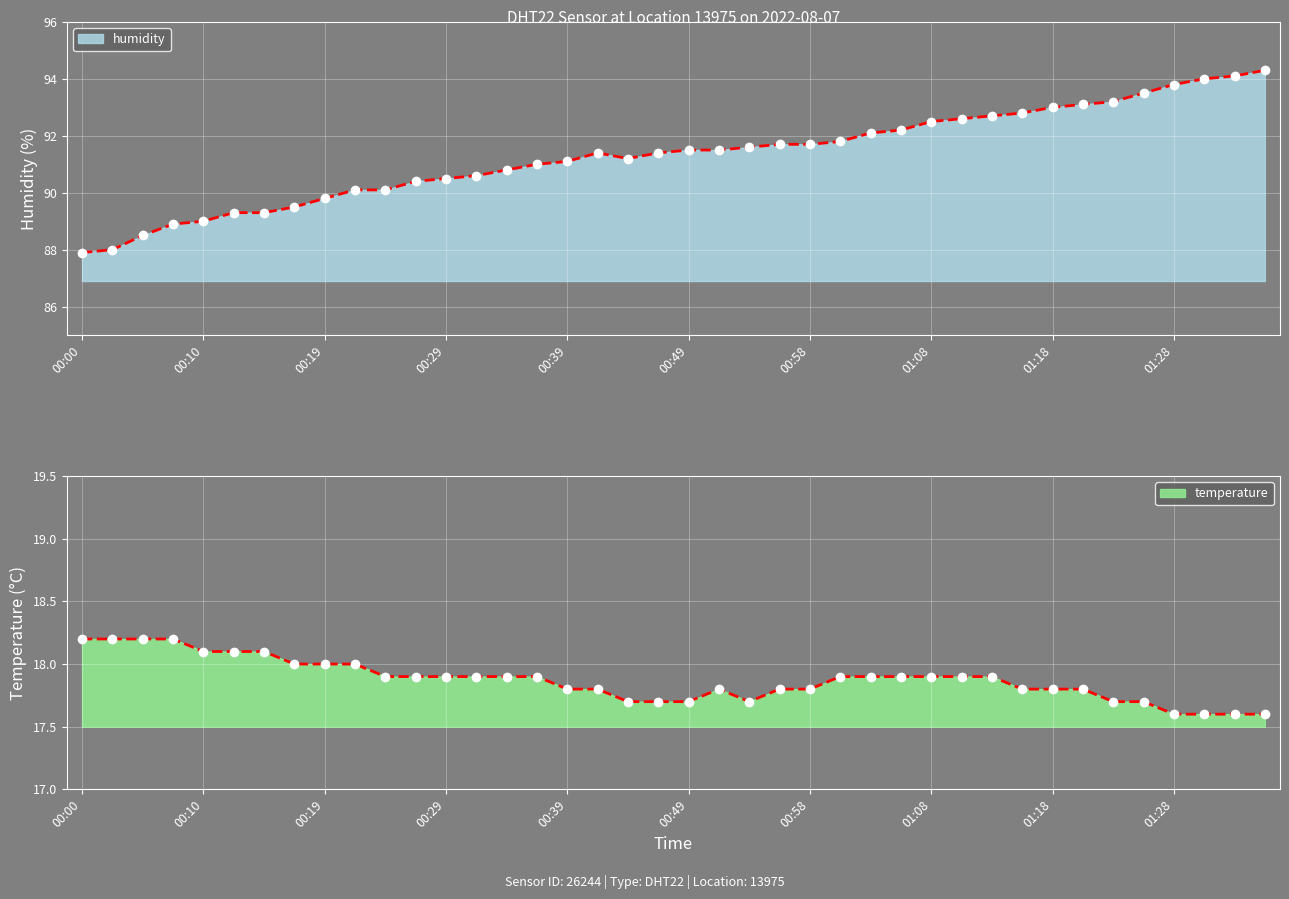

Which series has the largest range (max minus min)?

humidity